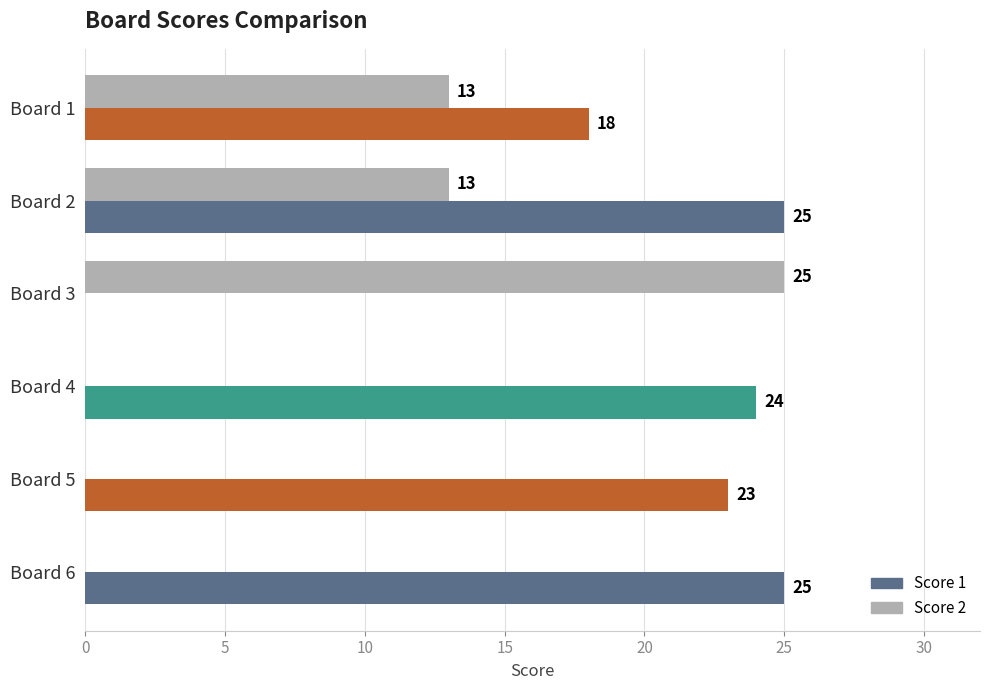

What is the maximum value for Score 2?

25